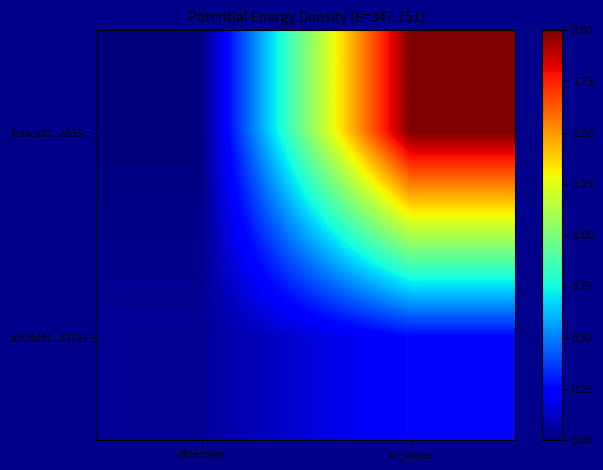

Which has a higher value, direction or io_index?

io_index